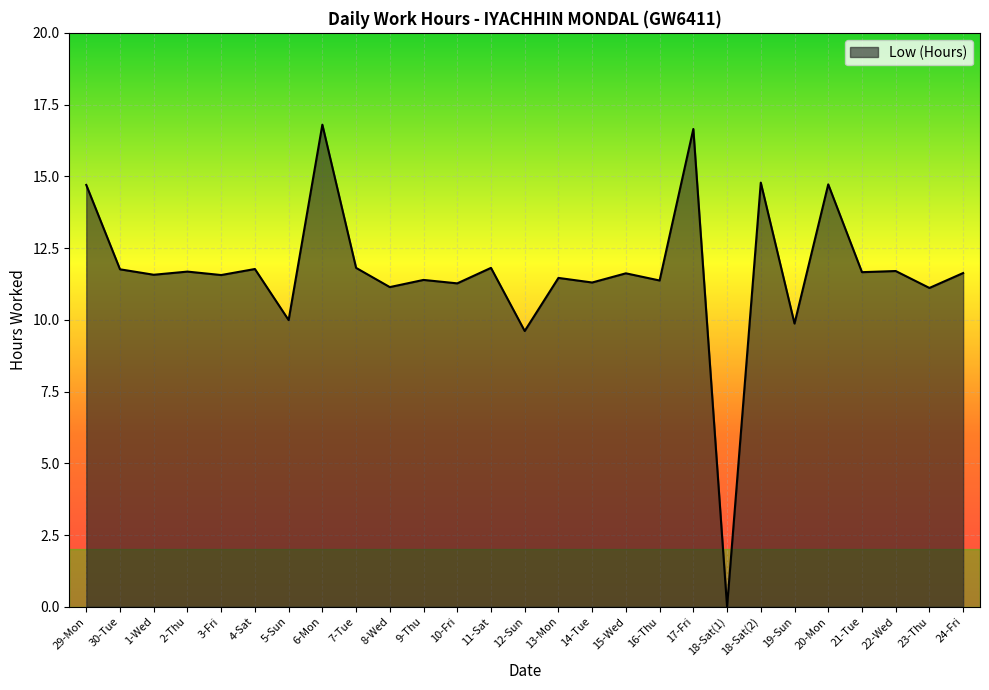

What is the difference between the values at 23-Thu and 2-Thu?

0.6